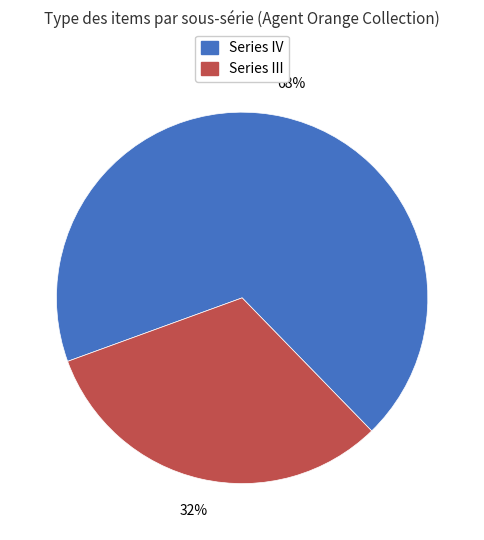

To the nearest percent, what is the average slice percentage?

50%